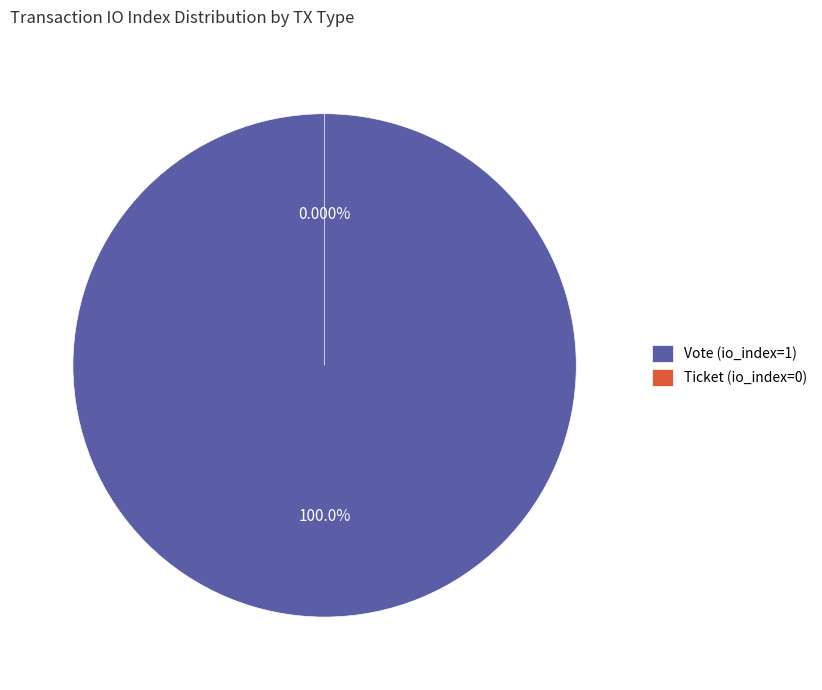

How many segments does this pie chart have?

2